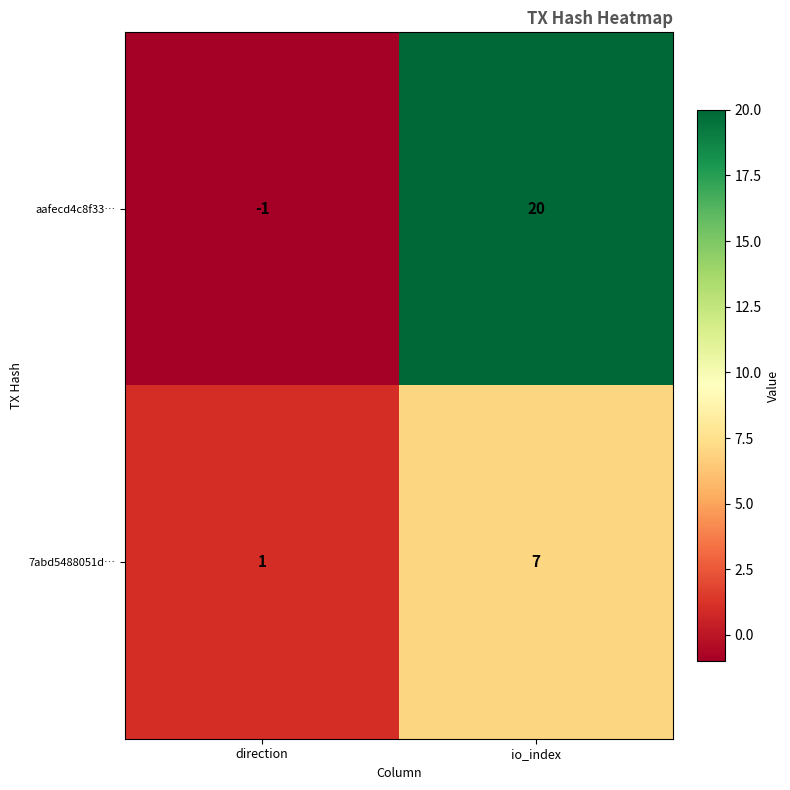

The 7abd5488051d… series shows 1 at direction. True or false?

True